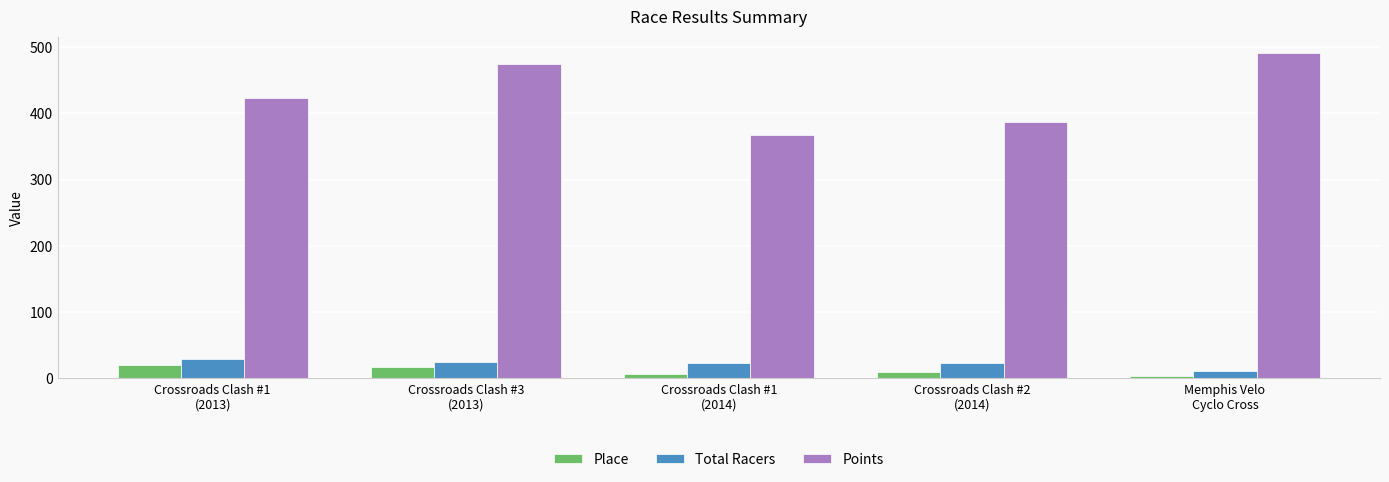

Which series has the largest total across all categories?

Points